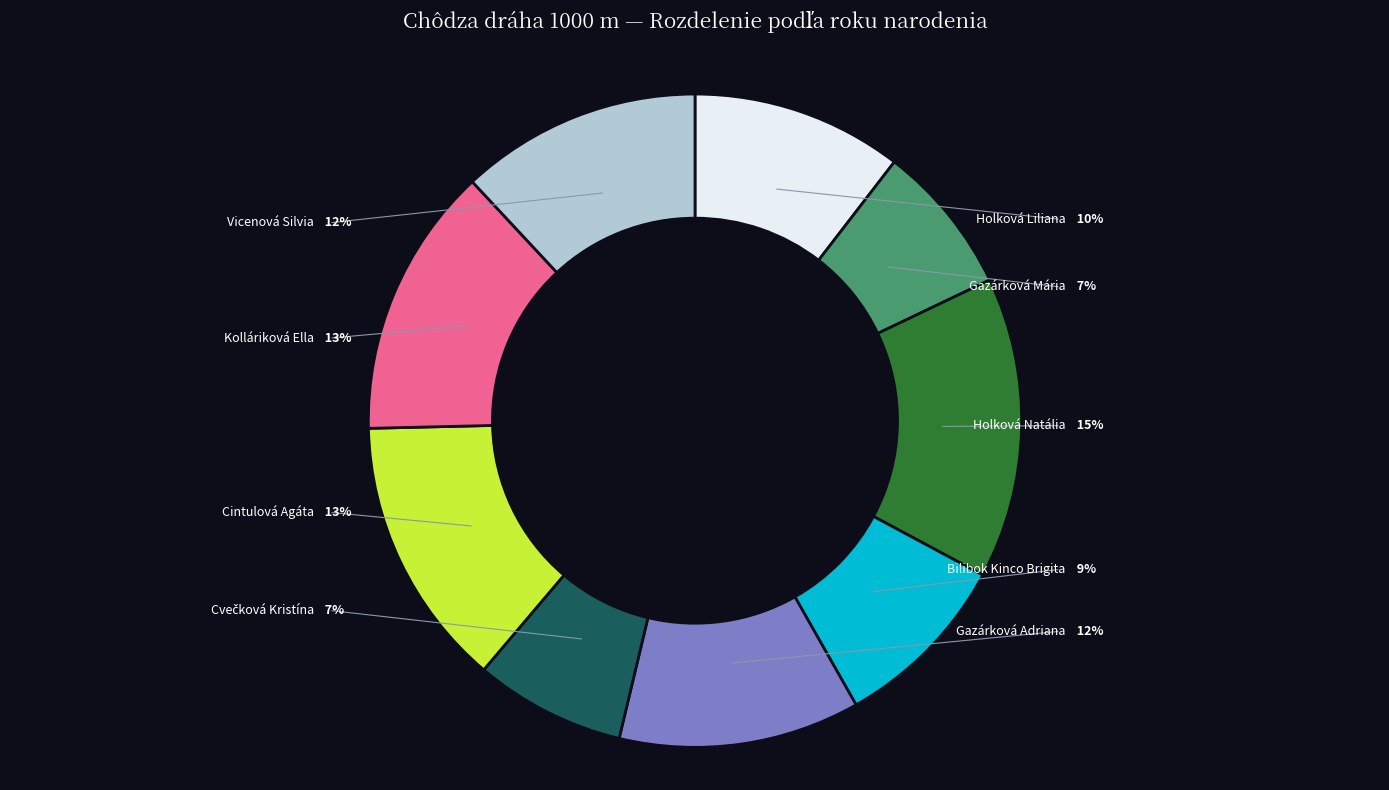

Is there a majority slice in this chart?

No